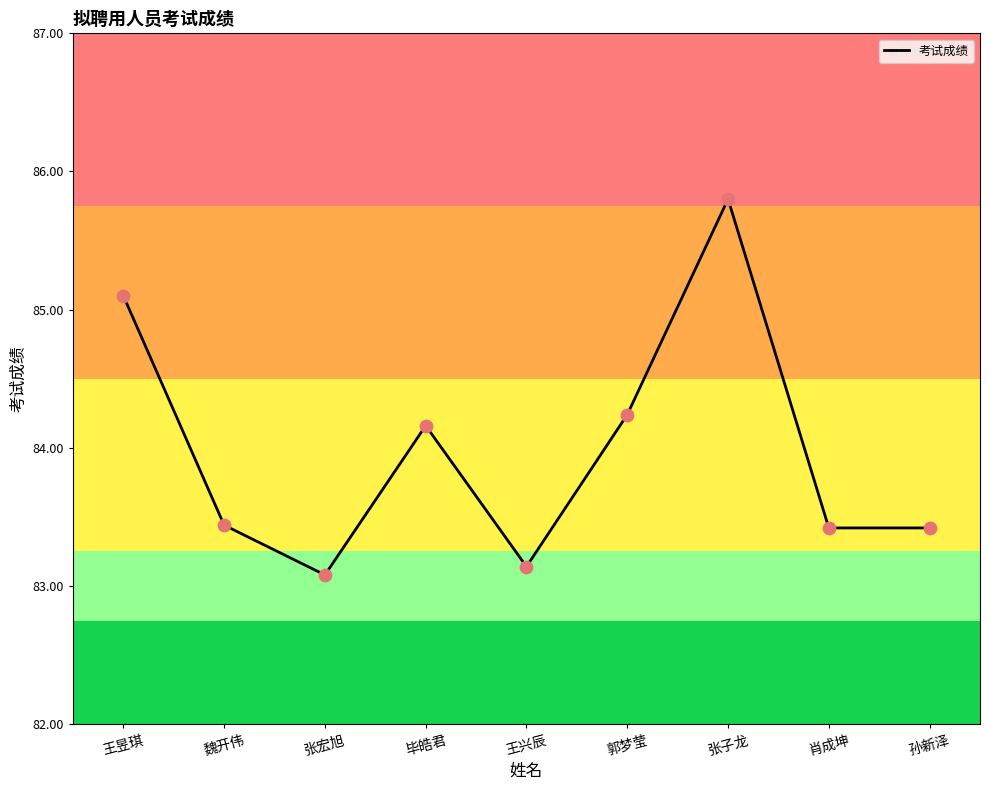

What is the change in value from 张宏旭 to 王兴辰?

+0.1